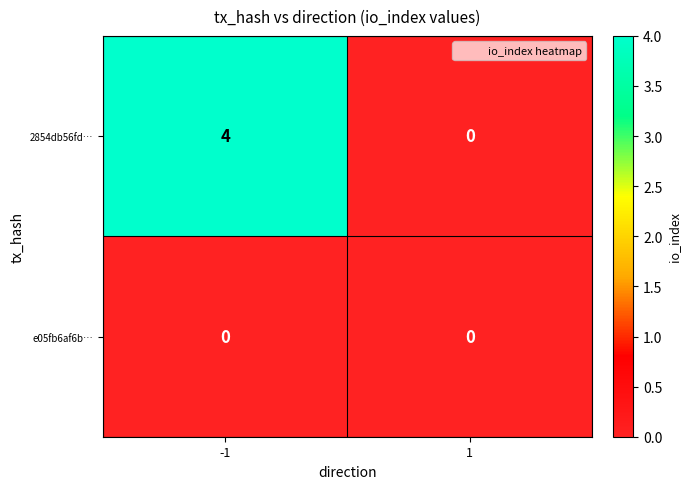

The 2854db56fd… series shows 0 at 1. True or false?

True